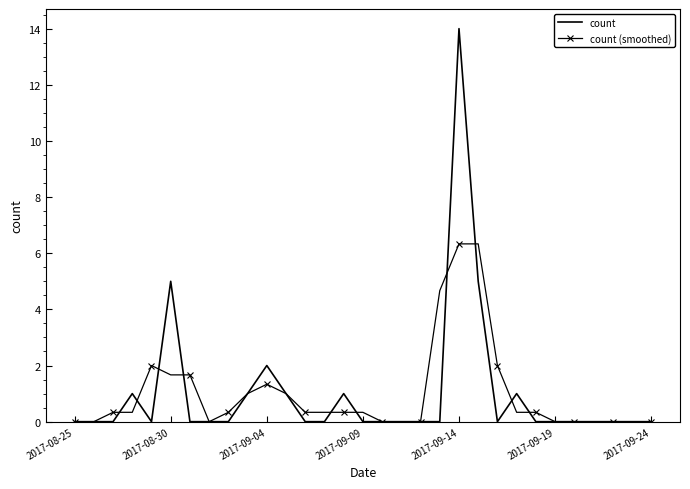

What is the maximum value for count?

14.0